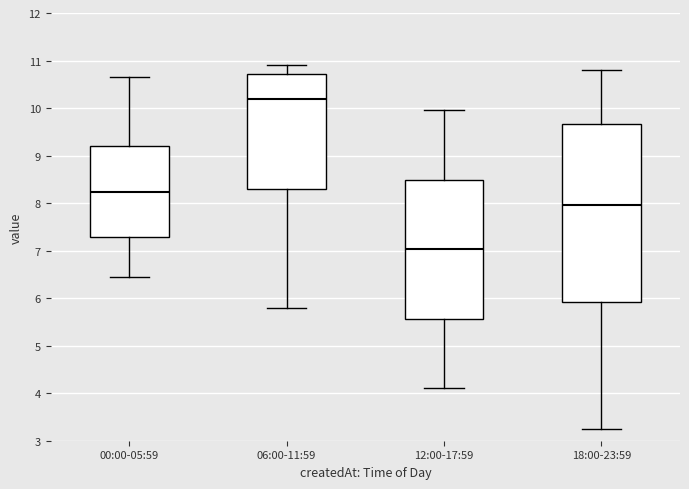

Which box has the highest median line?

06:00-11:59